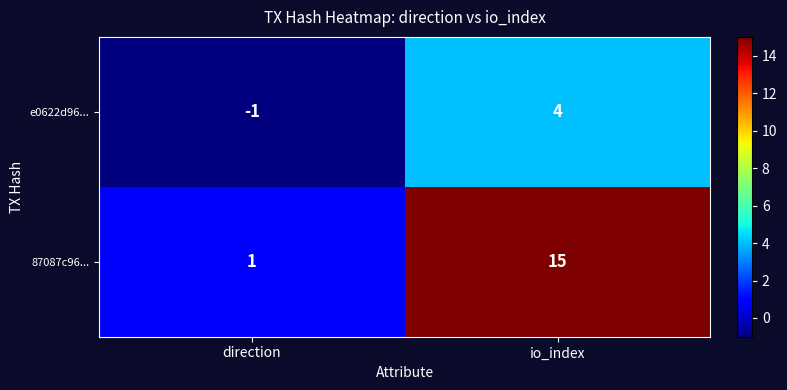

Is it true that e0622d96... equals 4 at io_index?

True